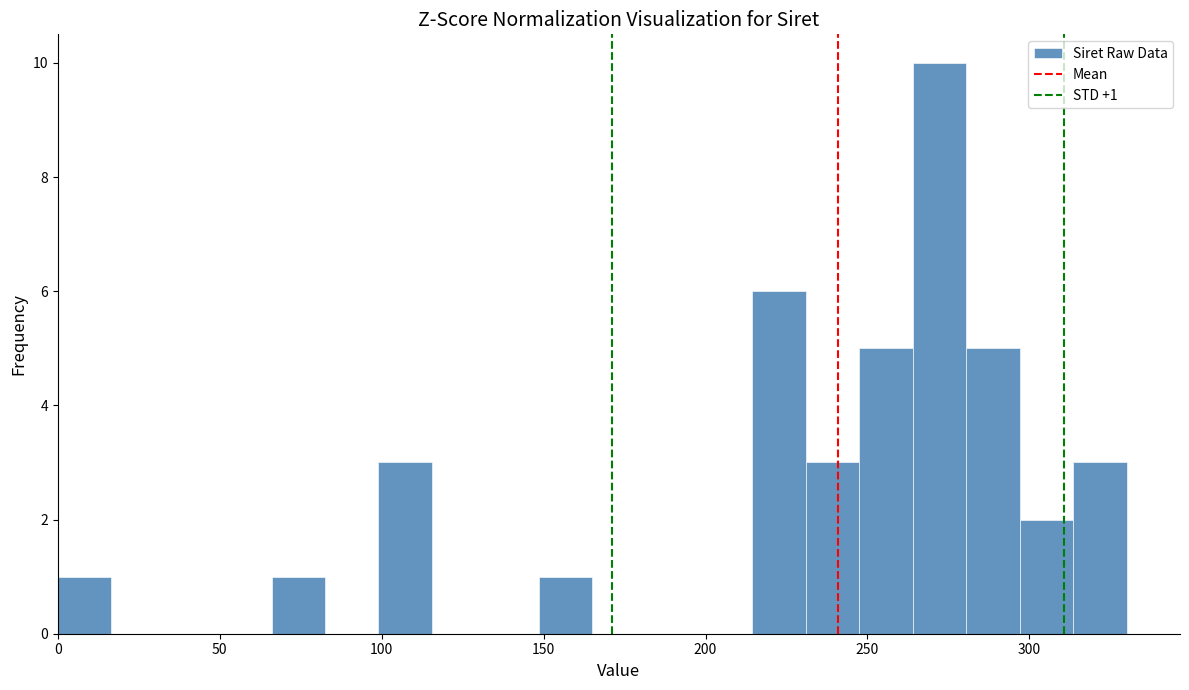

Around what value on the x-axis is the tallest bar? Give the approximate position of its centre, as read against the axis.

270